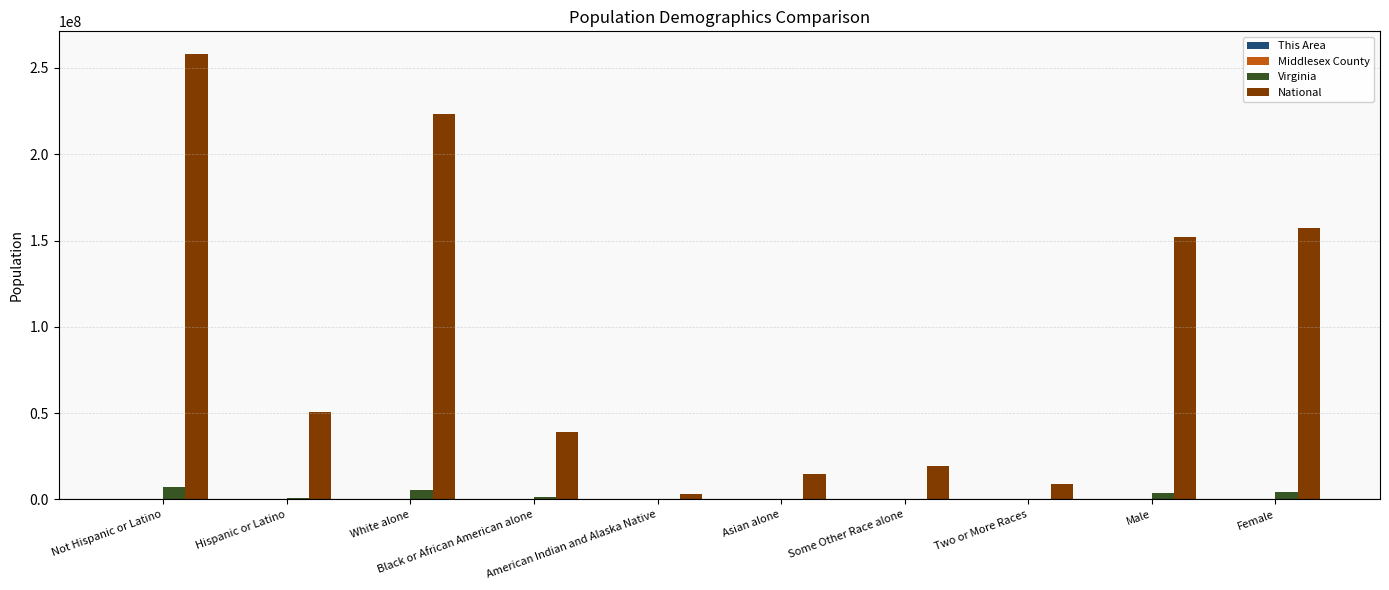

What is the highest value of the Virginia series?

7369199